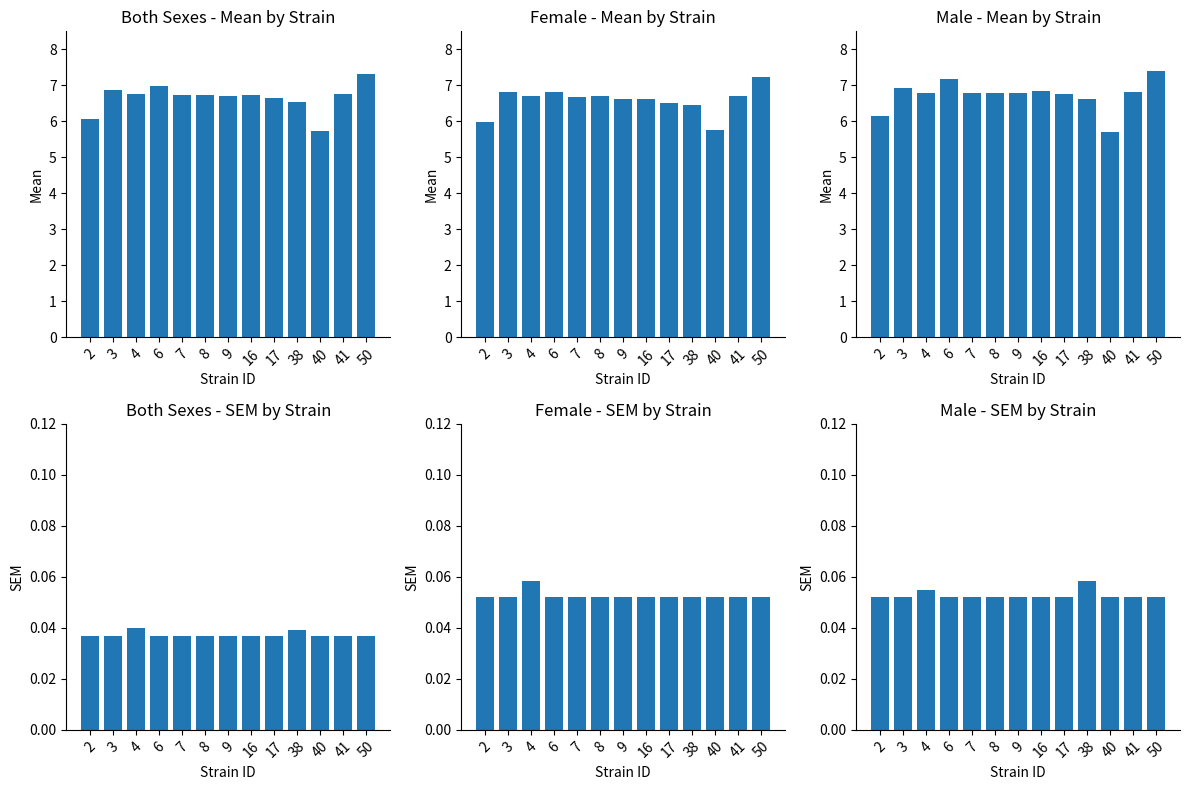

True or false: f has a value of 7.2 at 50.

True